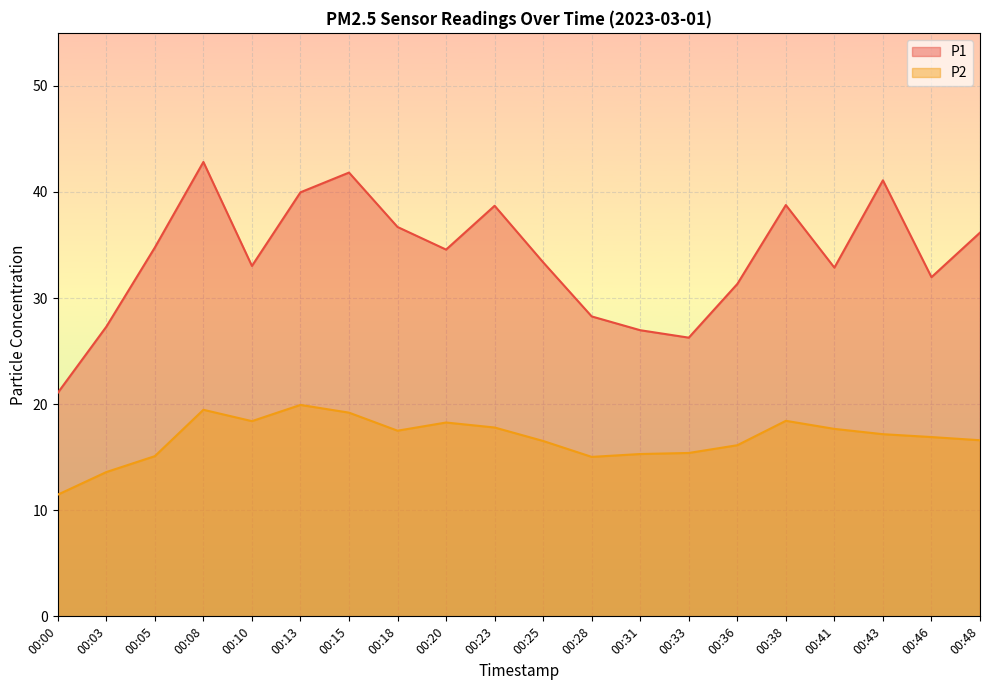

Reading left to right, extract all data points from this chart.

P1: 21.1	27.3	34.8	42.8	33.0	40.0	41.8	36.7	34.6	38.7	33.4	28.3	27.0	26.3	31.3	38.8	32.9	41.1	32.0	36.2
P2: 11.5	13.6	15.1	19.5	18.4	19.9	19.2	17.5	18.3	17.8	16.5	15.0	15.3	15.4	16.1	18.4	17.7	17.2	16.9	16.6